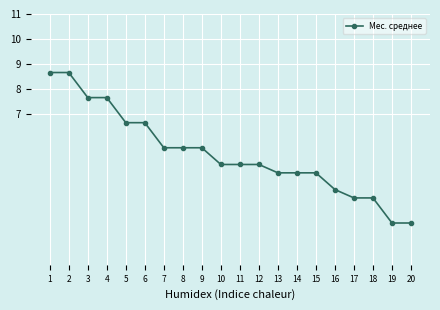

What is the difference between the second highest and second lowest values?

6.0